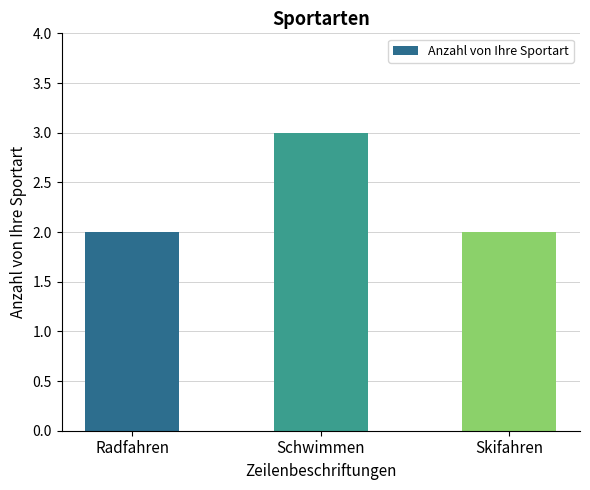

What position from the left is Schwimmen?

2